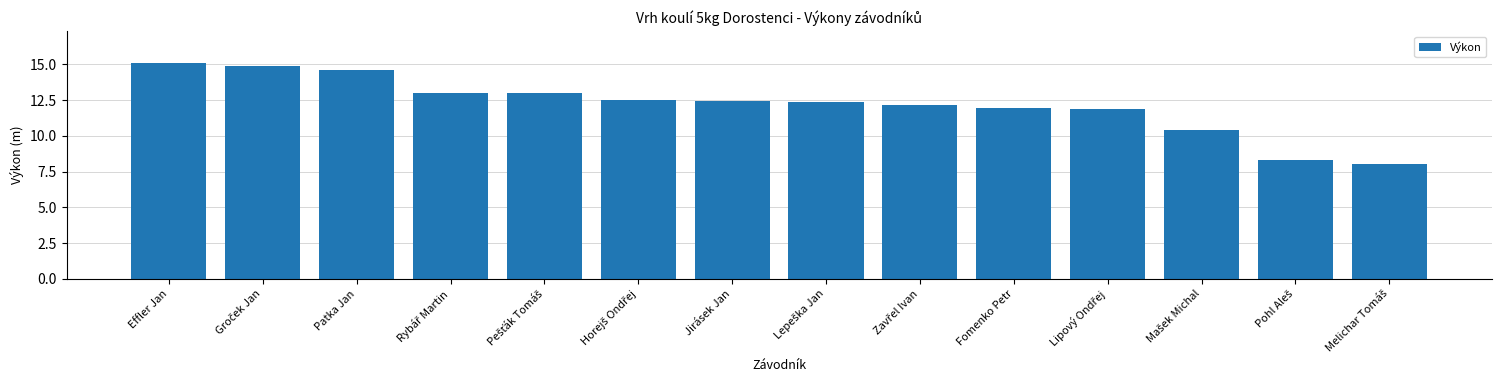

The chart shows a value of 25.7 at Effler Jan. True or false?

False